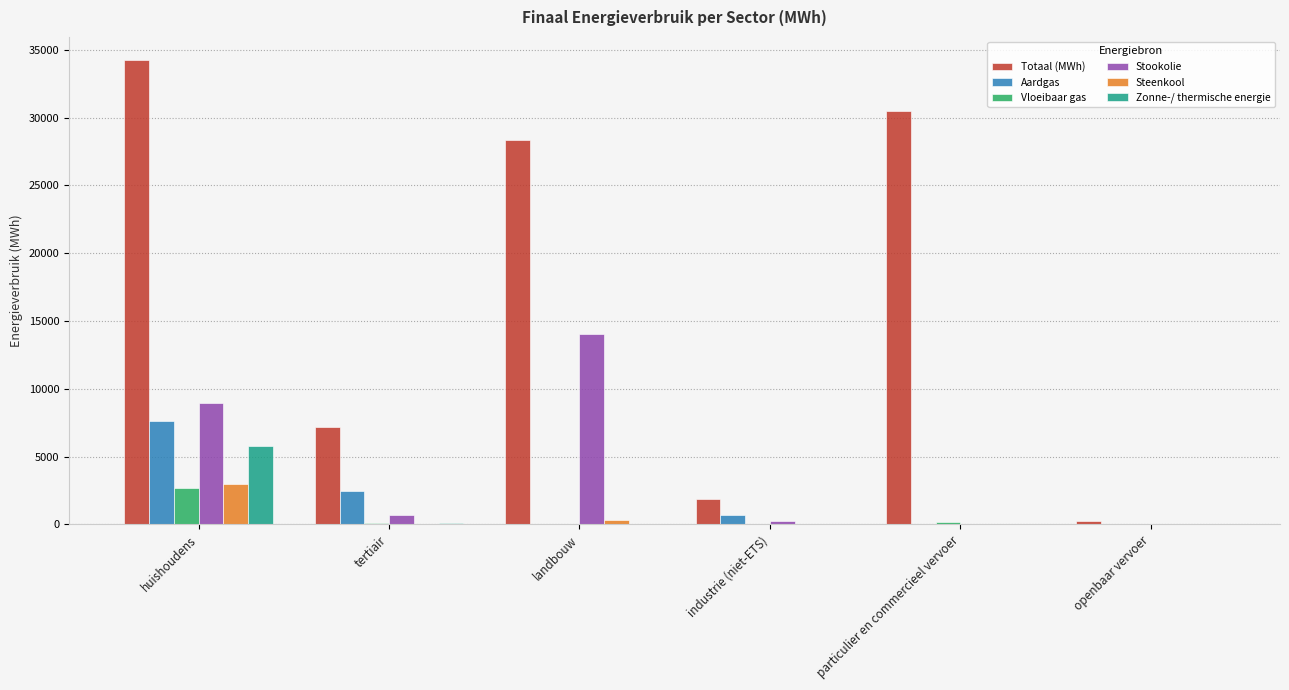

How many data points does each series have?

6